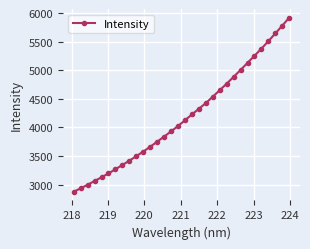

Does the chart have visible grid lines?

Yes